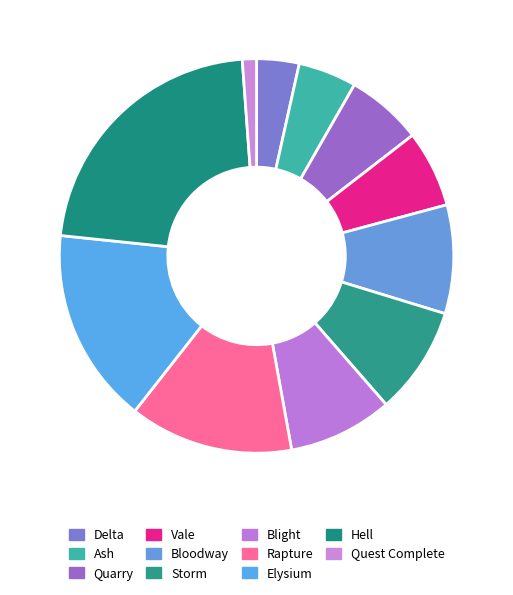

What is the largest slice in the pie chart?

Hell